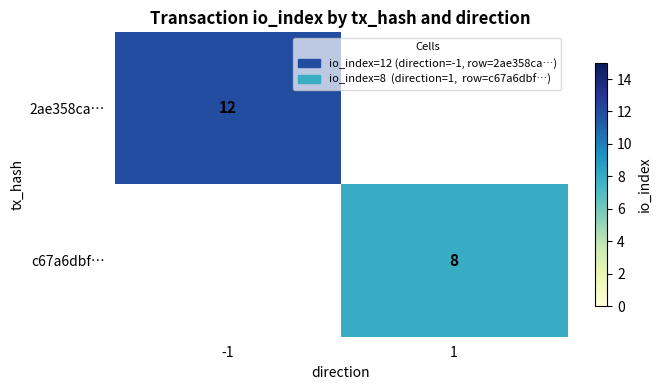

At how many categories does at least one series exceed 6?

2